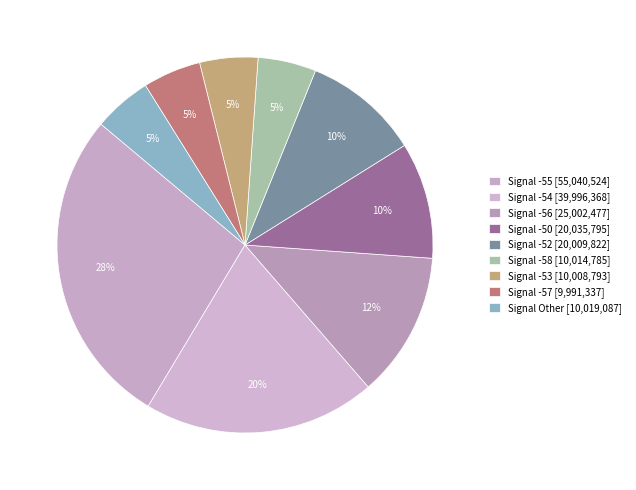

How many slices are in this pie chart?

9